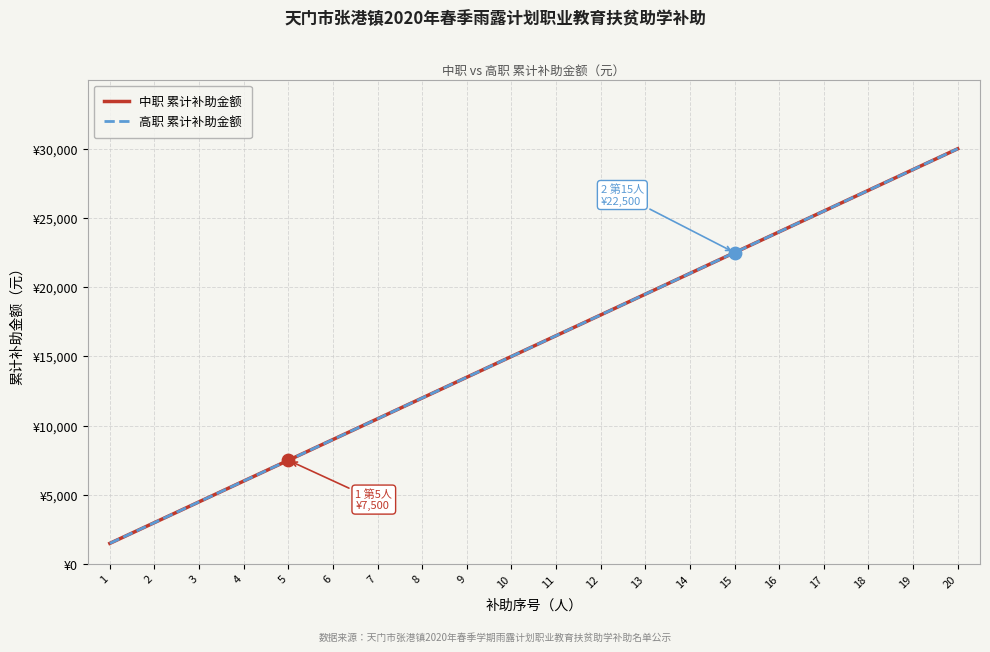

At how many categories does at least one series exceed 22157?

6